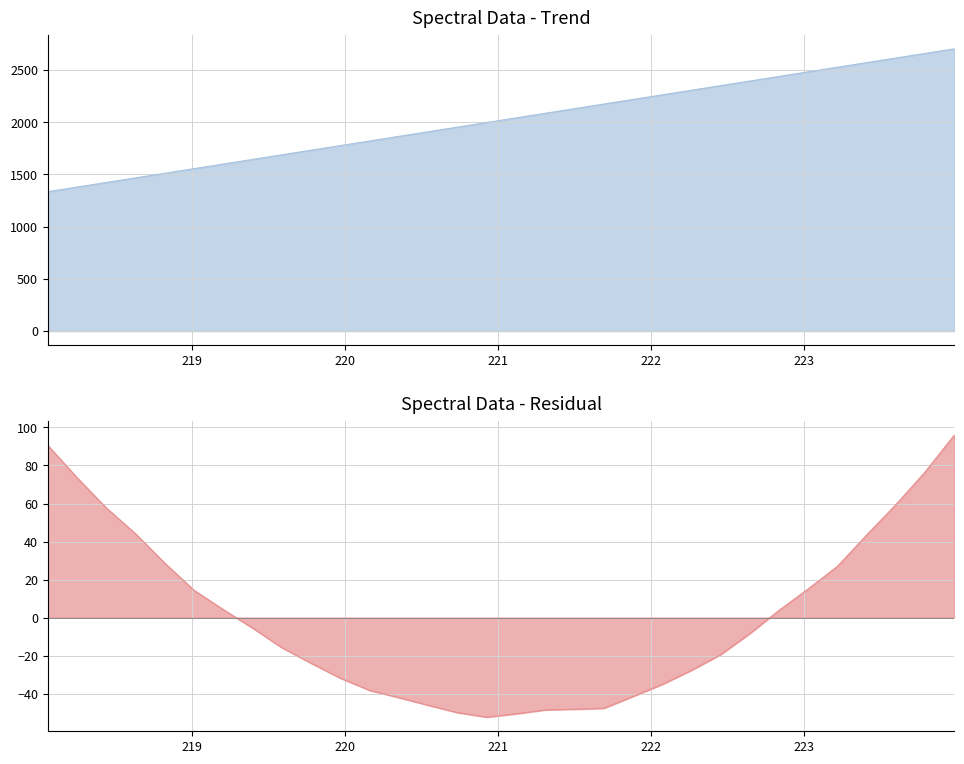

The value at 222.4538 is 2348.8. True or false?

True